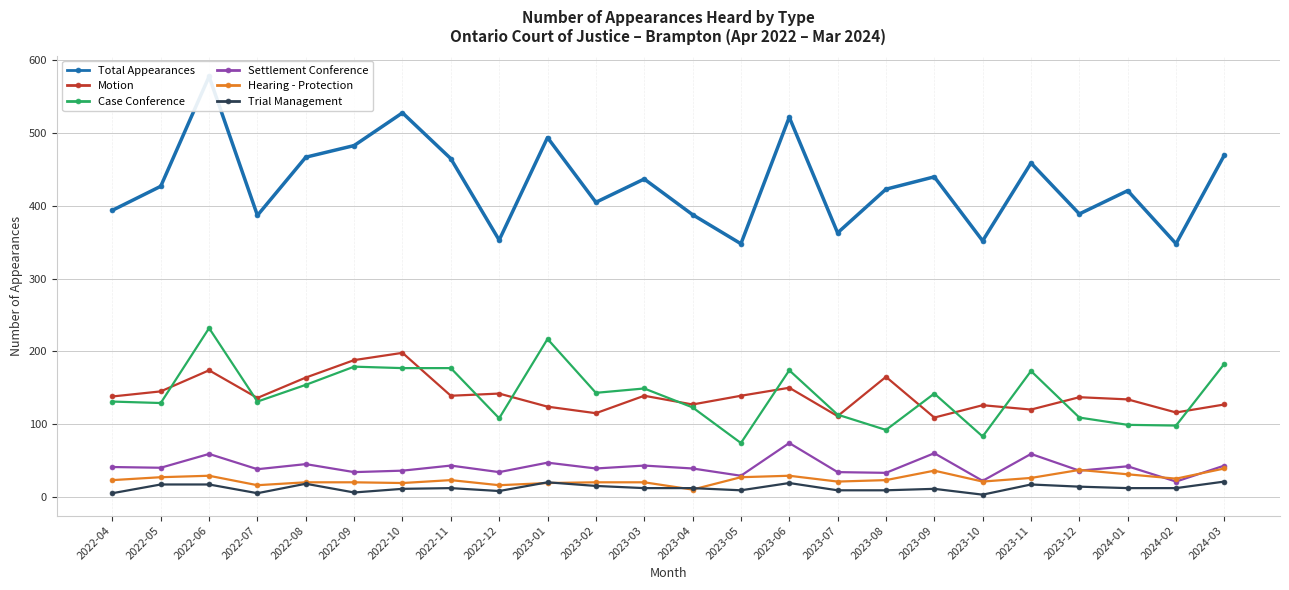

Reading left to right, list all the values displayed in this chart.

Total Appearances: 2022-04=394	2022-05=427	2022-06=578	2022-07=387	2022-08=467	2022-09=483	2022-10=528	2022-11=465	2022-12=353	2023-01=494	2023-02=405	2023-03=437	2023-04=388	2023-05=348	2023-06=522	2023-07=363	2023-08=423	2023-09=440	2023-10=352	2023-11=459	2023-12=389	2024-01=421	2024-02=348	2024-03=470
Motion: 2022-04=138	2022-05=145	2022-06=174	2022-07=136	2022-08=164	2022-09=188	2022-10=198	2022-11=139	2022-12=142	2023-01=124	2023-02=115	2023-03=139	2023-04=127	2023-05=139	2023-06=150	2023-07=111	2023-08=165	2023-09=109	2023-10=126	2023-11=120	2023-12=137	2024-01=134	2024-02=116	2024-03=127
Case Conference: 2022-04=131	2022-05=129	2022-06=232	2022-07=131	2022-08=154	2022-09=179	2022-10=177	2022-11=177	2022-12=108	2023-01=217	2023-02=143	2023-03=149	2023-04=123	2023-05=74	2023-06=174	2023-07=113	2023-08=92	2023-09=142	2023-10=83	2023-11=173	2023-12=109	2024-01=99	2024-02=98	2024-03=183
Settlement Conference: 2022-04=41	2022-05=40	2022-06=59	2022-07=38	2022-08=45	2022-09=34	2022-10=36	2022-11=43	2022-12=34	2023-01=47	2023-02=39	2023-03=43	2023-04=39	2023-05=29	2023-06=74	2023-07=34	2023-08=33	2023-09=60	2023-10=22	2023-11=59	2023-12=36	2024-01=42	2024-02=21	2024-03=43
Hearing - Protection: 2022-04=23	2022-05=27	2022-06=29	2022-07=16	2022-08=20	2022-09=20	2022-10=19	2022-11=23	2022-12=16	2023-01=19	2023-02=20	2023-03=20	2023-04=10	2023-05=27	2023-06=29	2023-07=21	2023-08=23	2023-09=36	2023-10=21	2023-11=26	2023-12=37	2024-01=31	2024-02=25	2024-03=39
Trial Management: 2022-04=5	2022-05=17	2022-06=17	2022-07=5	2022-08=18	2022-09=6	2022-10=11	2022-11=12	2022-12=8	2023-01=20	2023-02=15	2023-03=12	2023-04=12	2023-05=9	2023-06=19	2023-07=9	2023-08=9	2023-09=11	2023-10=3	2023-11=17	2023-12=14	2024-01=12	2024-02=12	2024-03=21